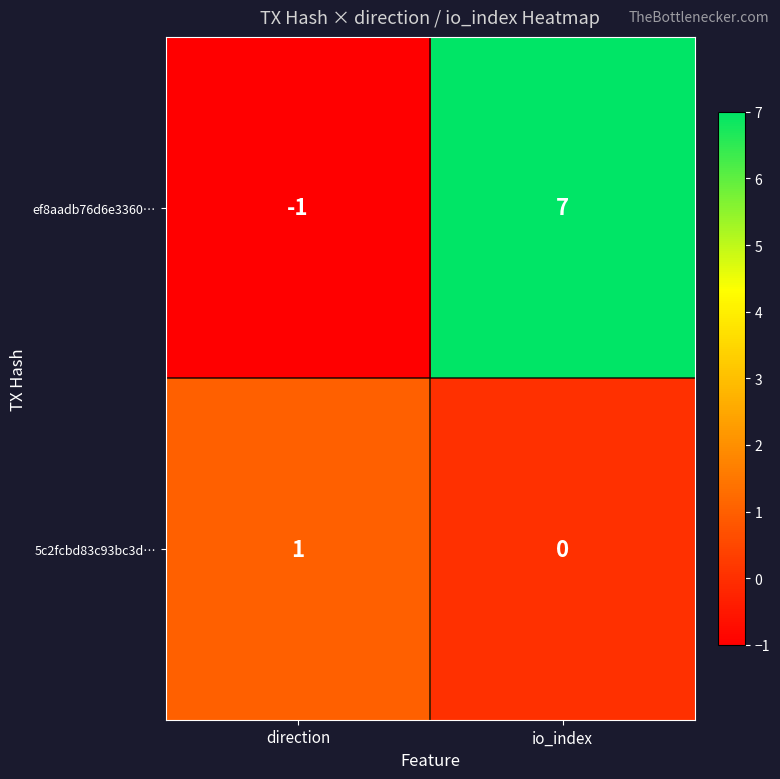

Reading right to left, list all the values displayed in this chart.

ef8aadb76d6e3360…: io_index=7	direction=-1
5c2fcbd83c93bc3d…: io_index=0	direction=1